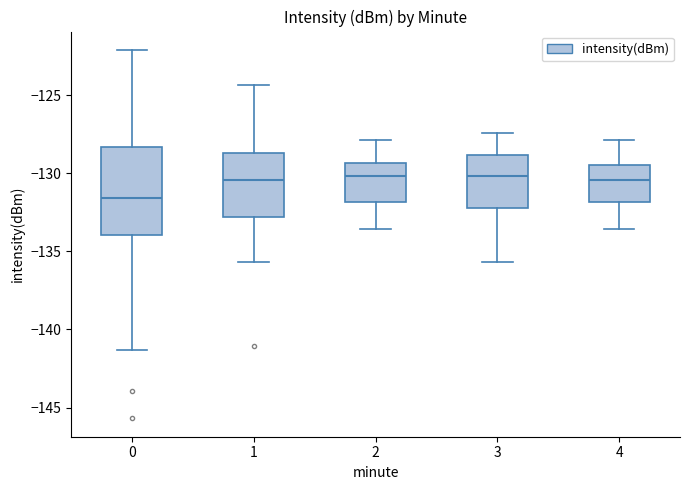

Reading left to right, transcribe this box plot: for each box, give where its median line is, the range the box spans, and where its two whiskers end, as read against the y-axis. The values are not printed on the chart, so give them approximately, as read against the axis.

0: median -131.5, box -134.0 to -128.5, whiskers -141.5 to -122.0
1: median -130.5, box -133.0 to -128.5, whiskers -135.5 to -124.5
2: median -130.0, box -132.0 to -129.5, whiskers -133.5 to -128.0
3: median -130.0, box -132.0 to -129.0, whiskers -135.5 to -127.5
4: median -130.5, box -132.0 to -129.5, whiskers -133.5 to -128.0